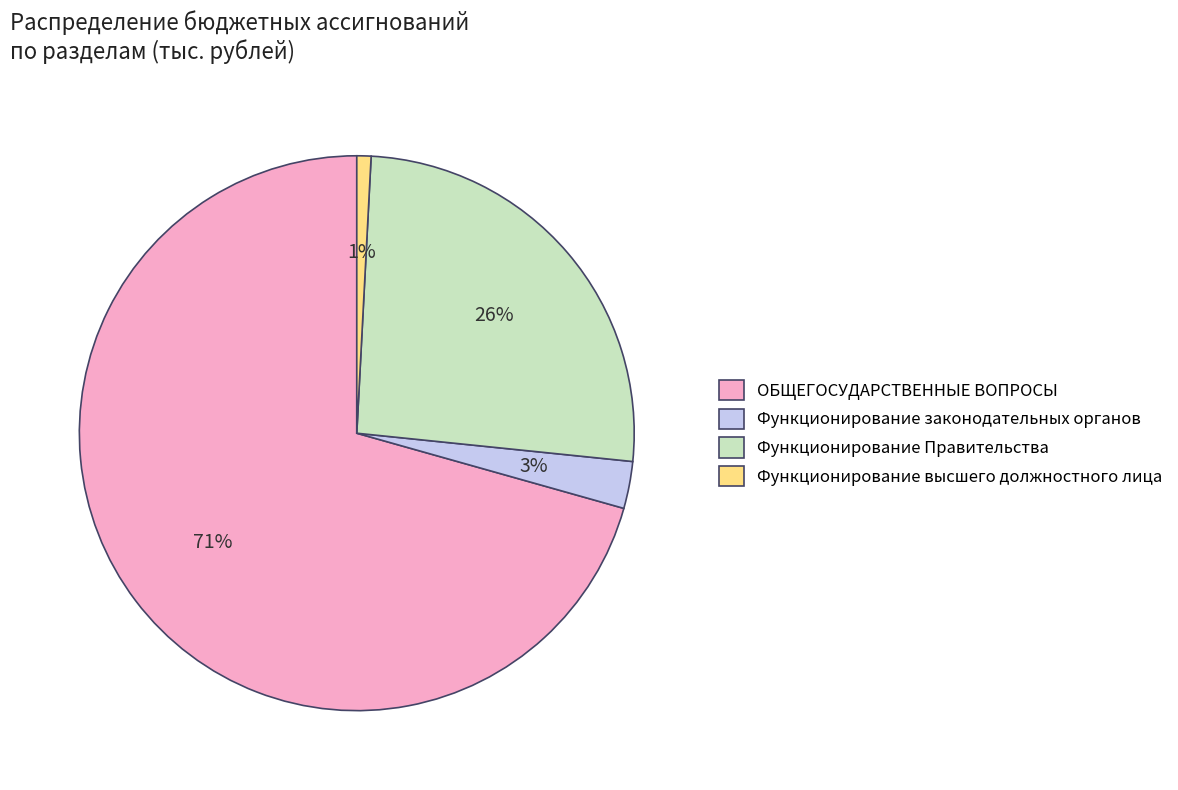

To the nearest percent, what is the combined percentage of ОБЩЕГОСУДАРСТВЕННЫЕ ВОПРОСЫ and Функционирование высшего должностного лица?

71%